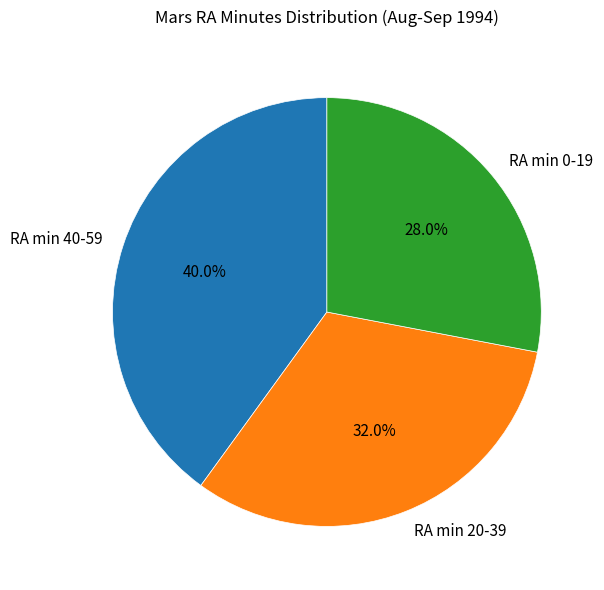

Is there a majority slice in this chart?

No